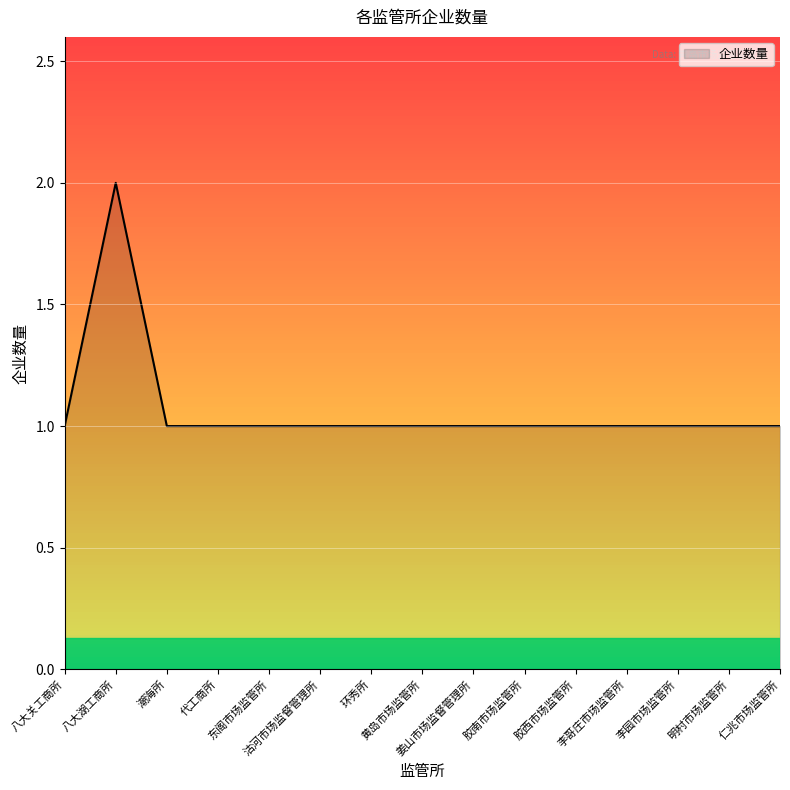

List the labels in order of value, smallest first.

八大关工商所, 潮海所, 代工商所, 东阁市场监管所, 沽河市场监督管理所, 环秀所, 黄岛市场监管所, 姜山市场监督管理所, 胶南市场监管所, 胶西市场监管所, 李哥庄市场监管所, 李园市场监管所, 明村市场监管所, 仁兆市场监管所, 八大湖工商所